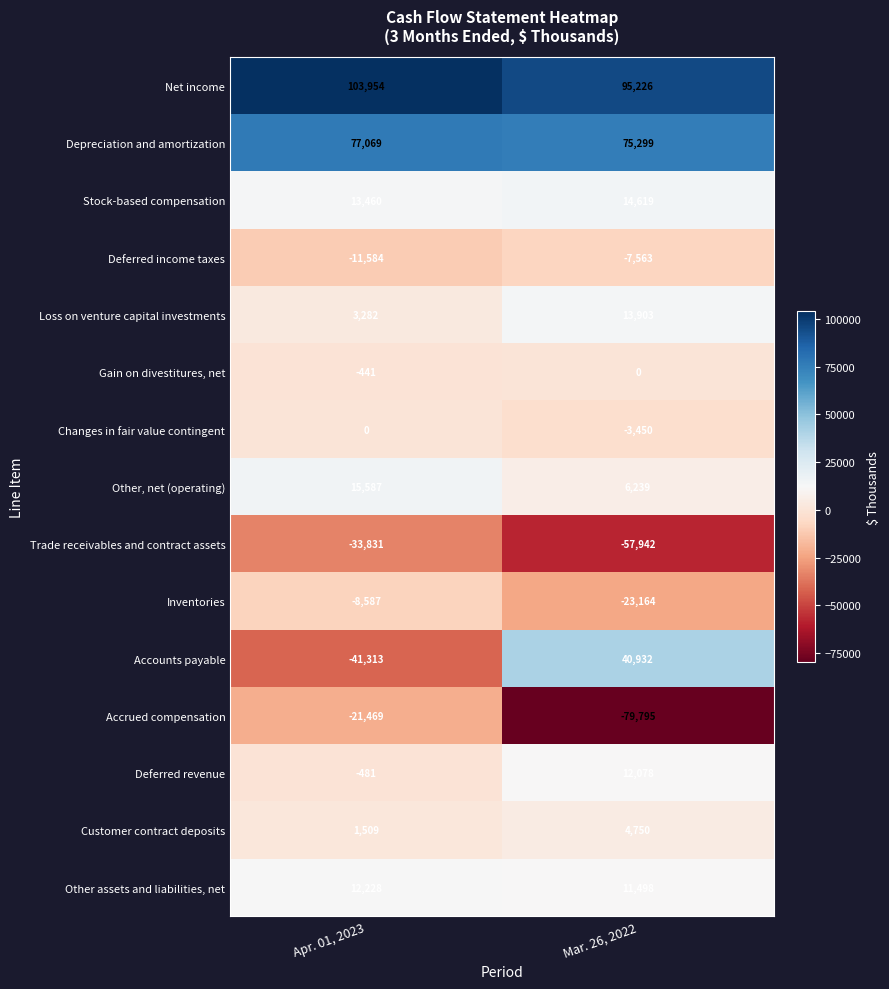

Which series changed the most between Apr. 01, 2023 and Mar. 26, 2022?

Accounts payable